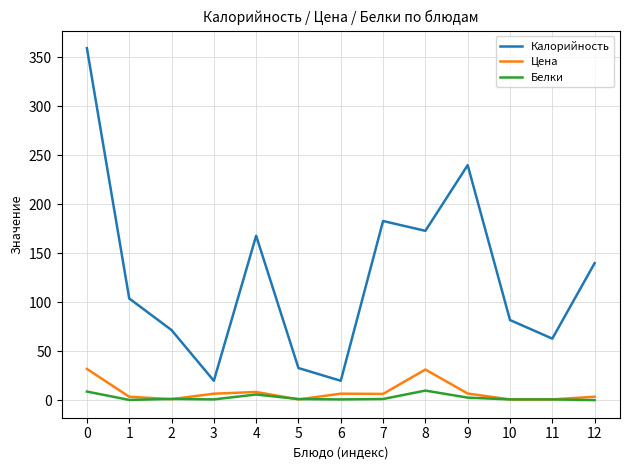

What is the maximum value for Белки?

10.0